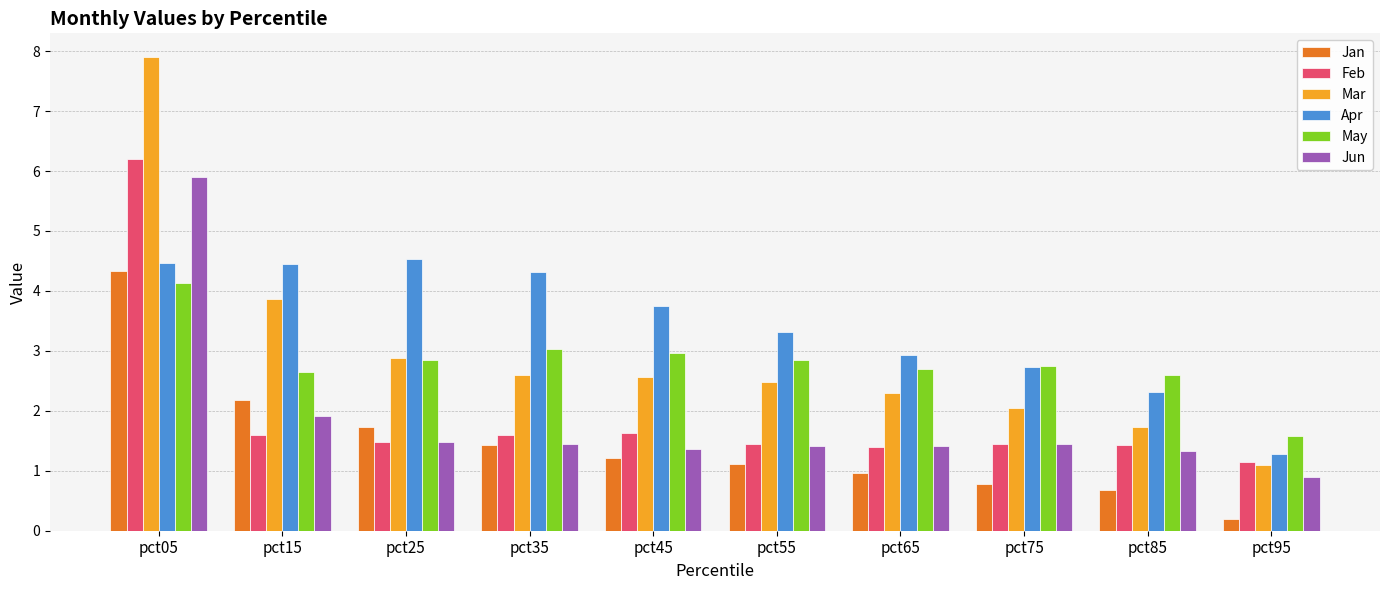

How many bars are there in total?

60